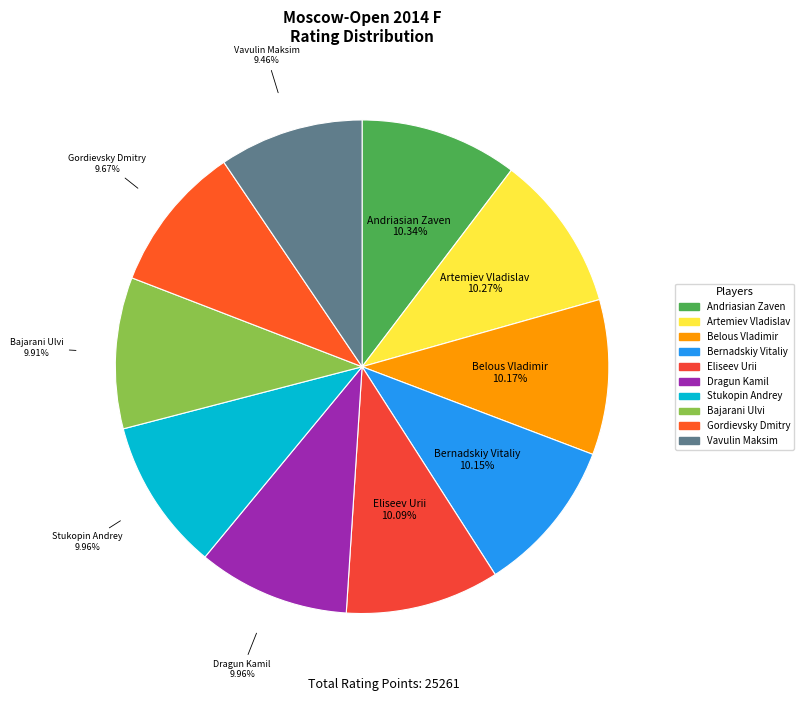

What is the ratio of the value at Gordievsky Dmitry to the value at Belous Vladimir?

1.0